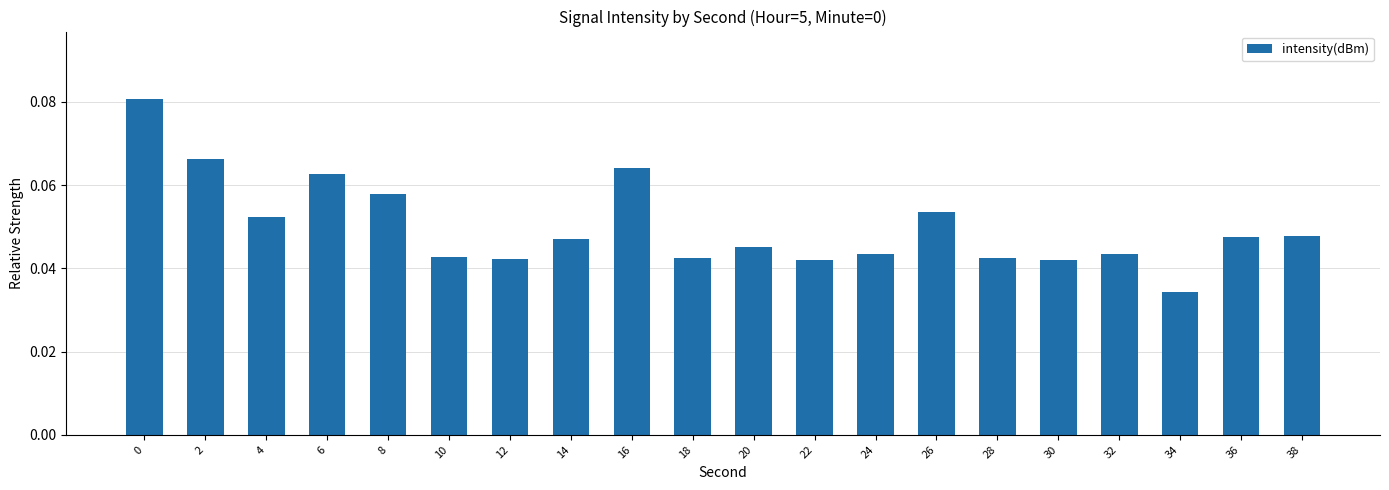

True or false: the data shows 0.1 at 12.

False